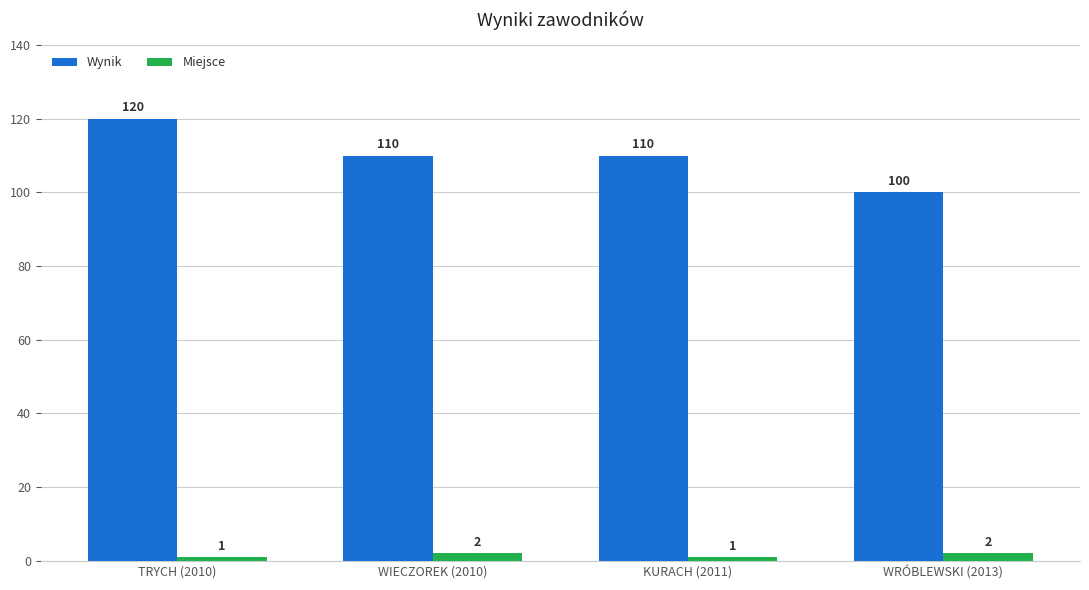

What is the difference between the maximum and minimum values in the Wynik series?

20